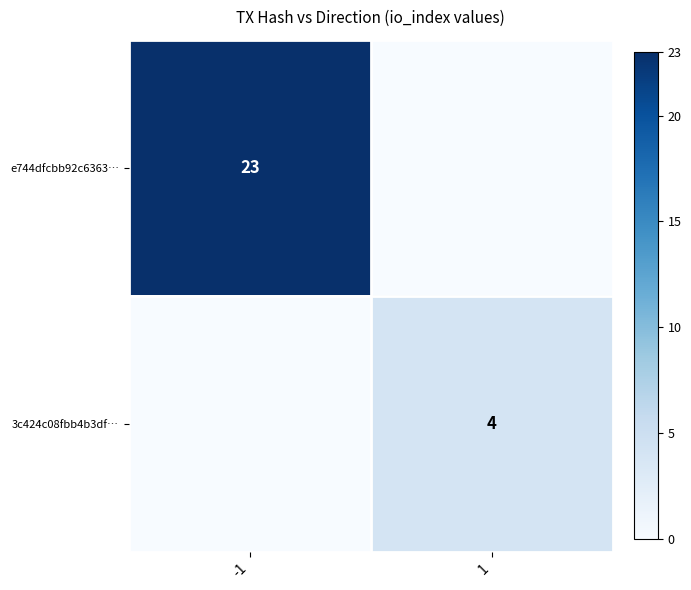

What is the greatest value displayed?

23